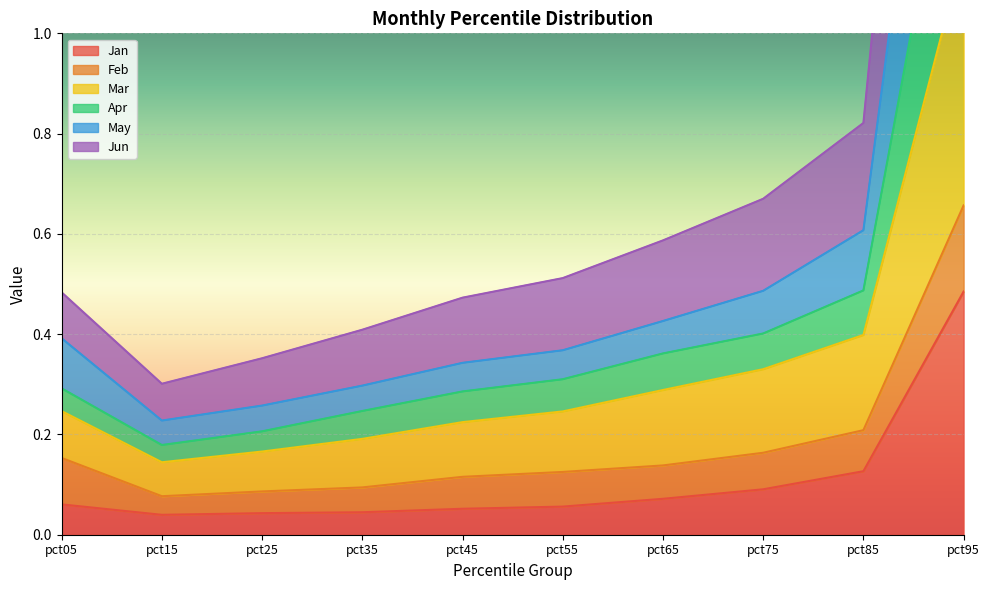

The Jan series shows 0.1 at pct75. True or false?

True